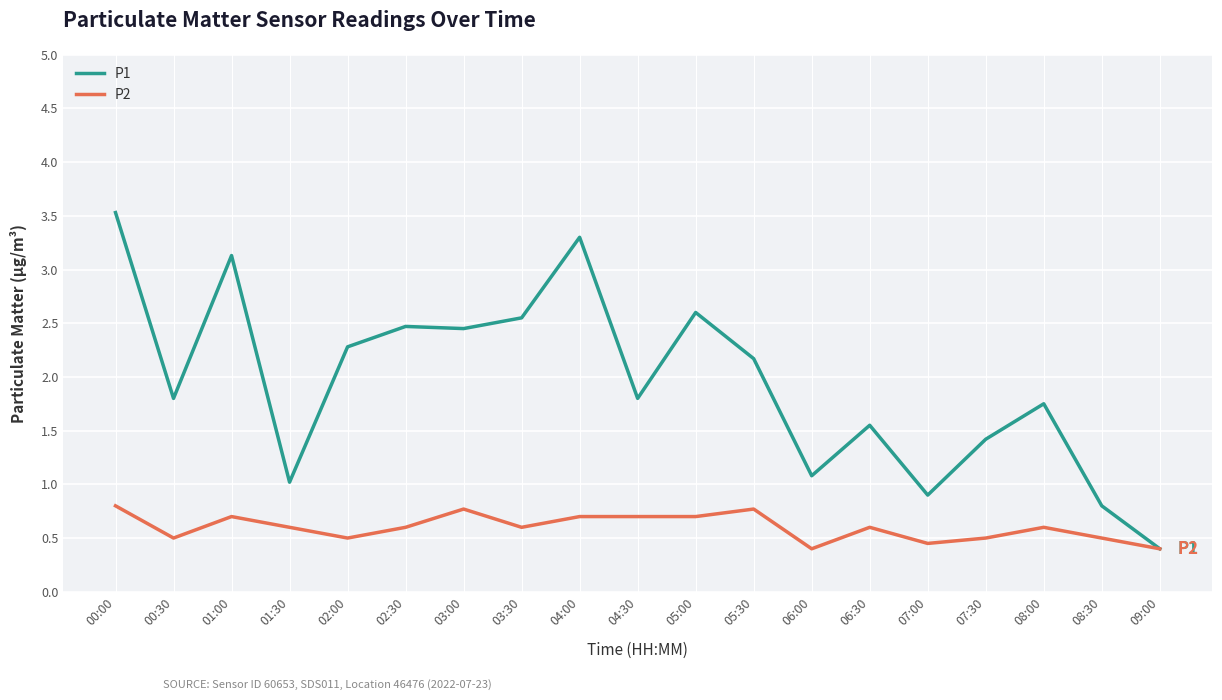

What is the average value of the P1 series?

1.9